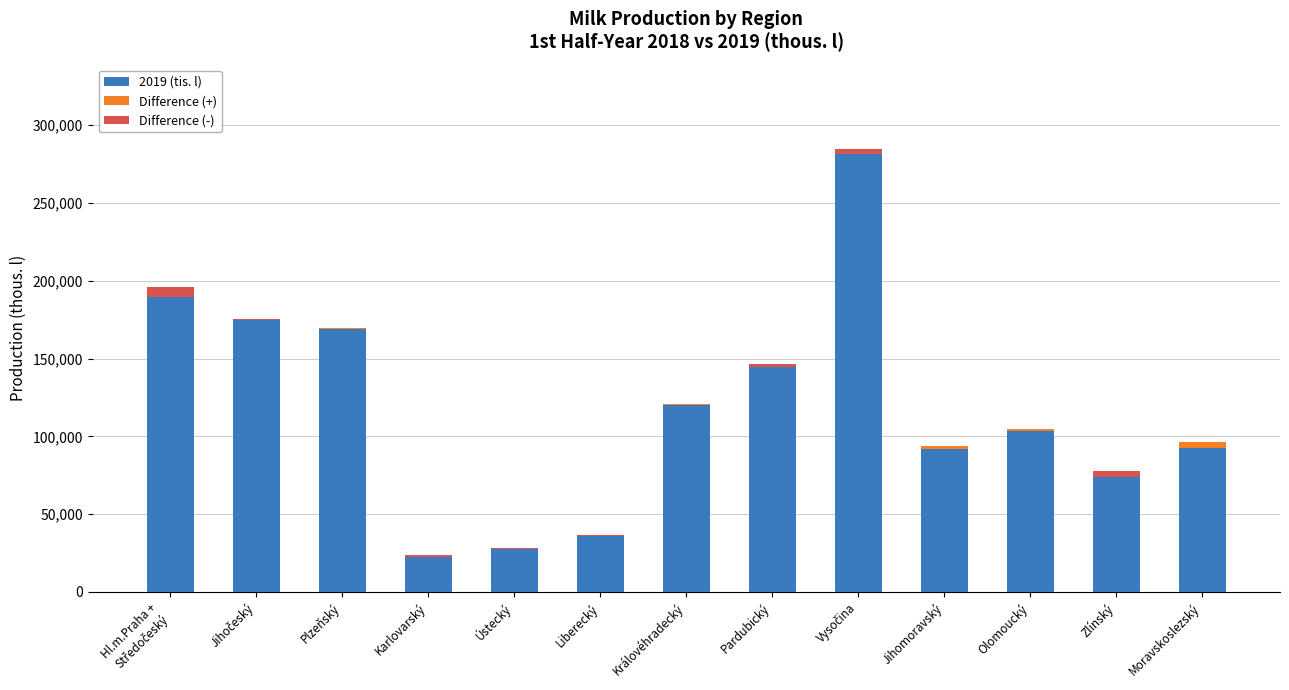

Is it true that Difference (-) equals 890.7 at Pardubický?

False